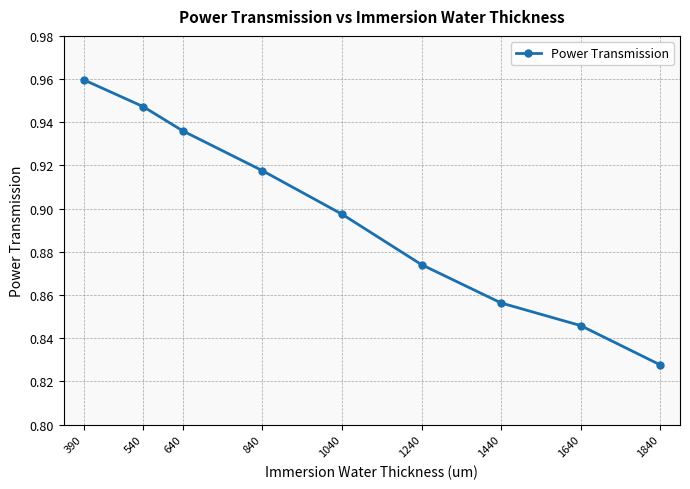

Which category has the lowest value across all series?

1840